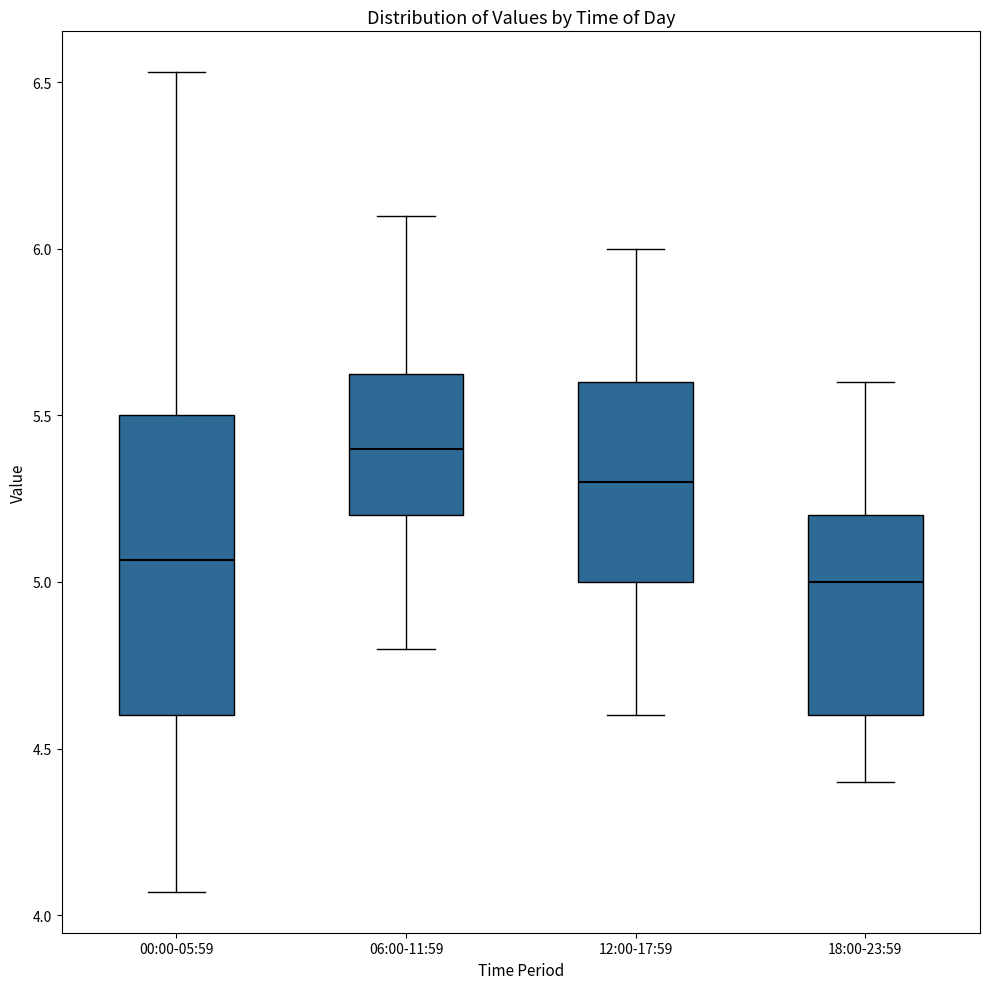

Reading left to right, transcribe this box plot: for each box, give where its median line is, the range the box spans, and where its two whiskers end, as read against the y-axis. The values are not printed on the chart, so give them approximately, as read against the axis.

00:00-05:59: median 5.05, box 4.60 to 5.50, whiskers 4.05 to 6.55
06:00-11:59: median 5.40, box 5.20 to 5.65, whiskers 4.80 to 6.10
12:00-17:59: median 5.30, box 5.00 to 5.60, whiskers 4.60 to 6.00
18:00-23:59: median 5.00, box 4.60 to 5.20, whiskers 4.40 to 5.60